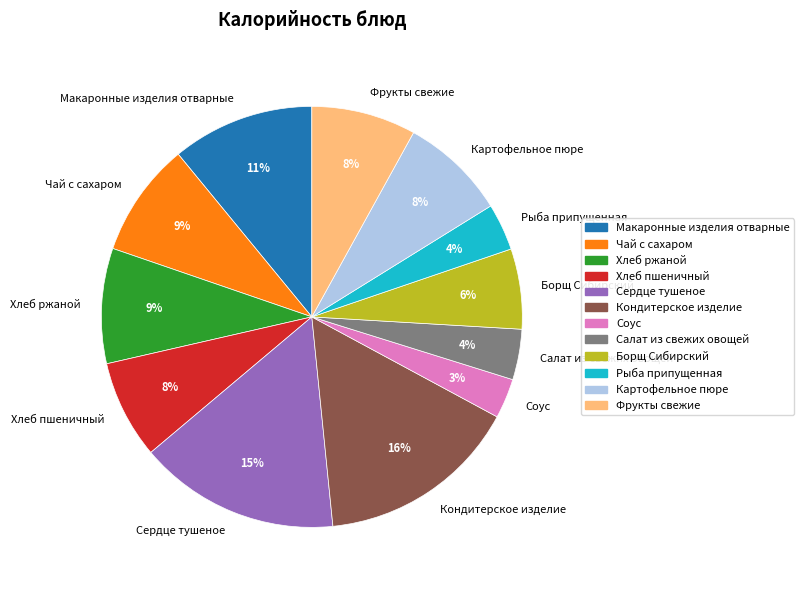

How many slices are in this pie chart?

12